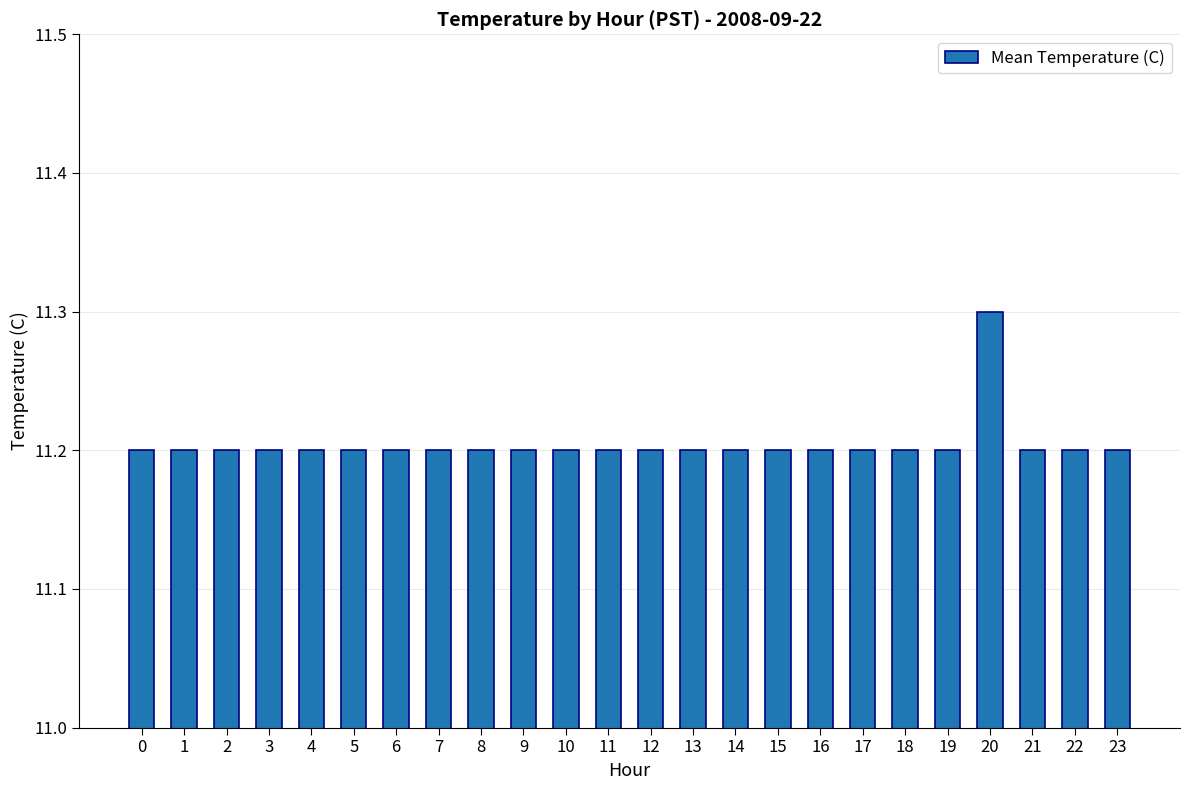

True or false: the data shows 11.2 at 3.

True